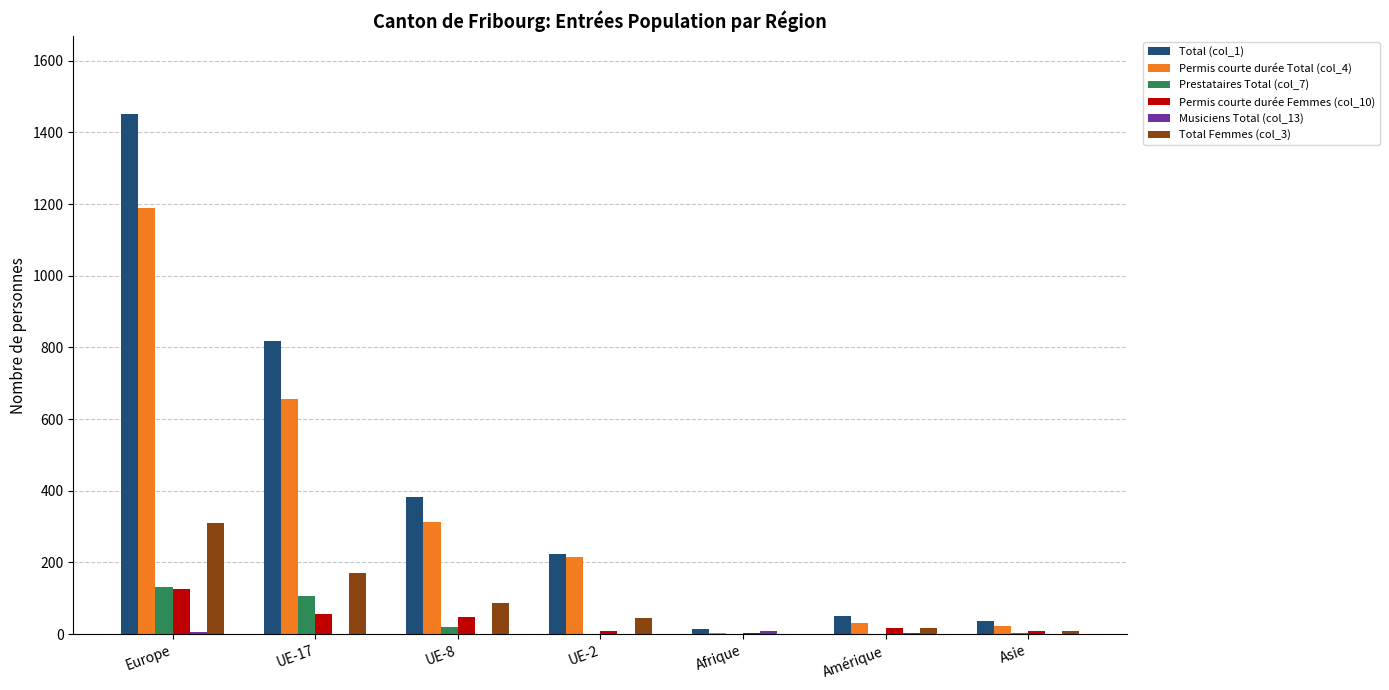

The value of Prestataires Total (col_7) at Europe is 131. True or false?

True